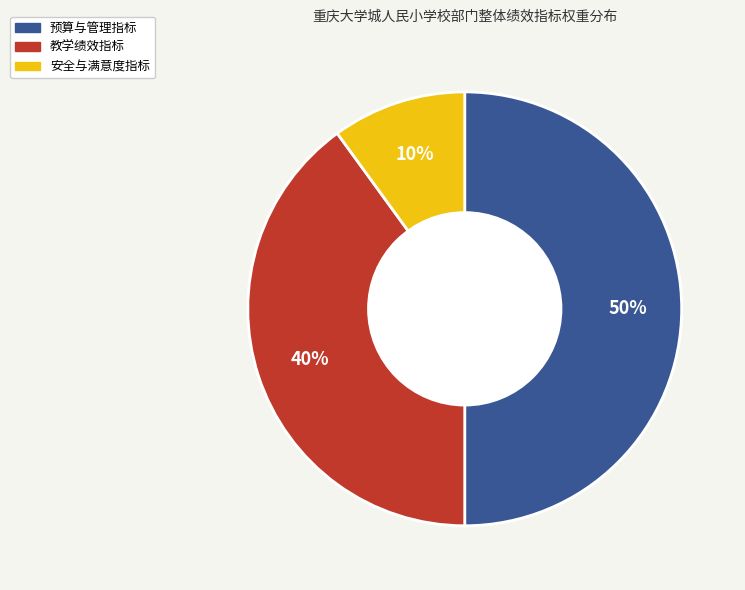

To the nearest percent, what is the difference between the largest and smallest slice percentages?

40%